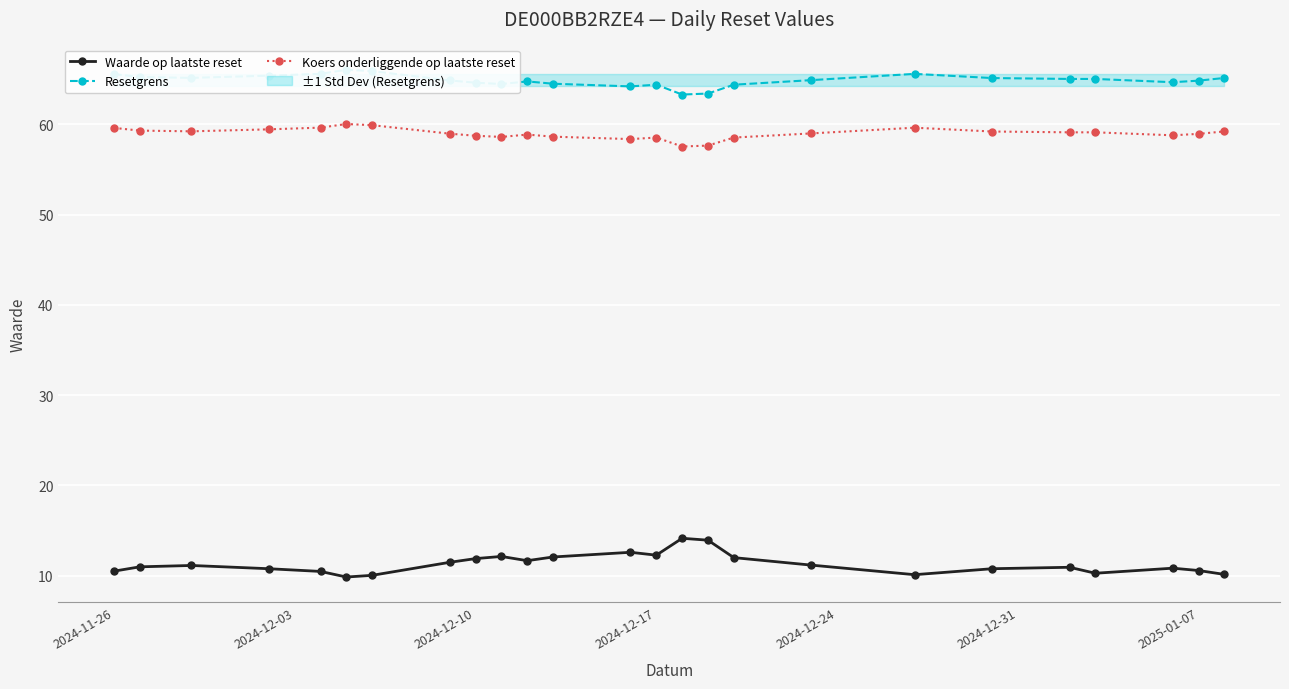

What are all the series names shown in the legend?

Waarde op laatste reset, Resetgrens, Koers onderliggende op laatste reset